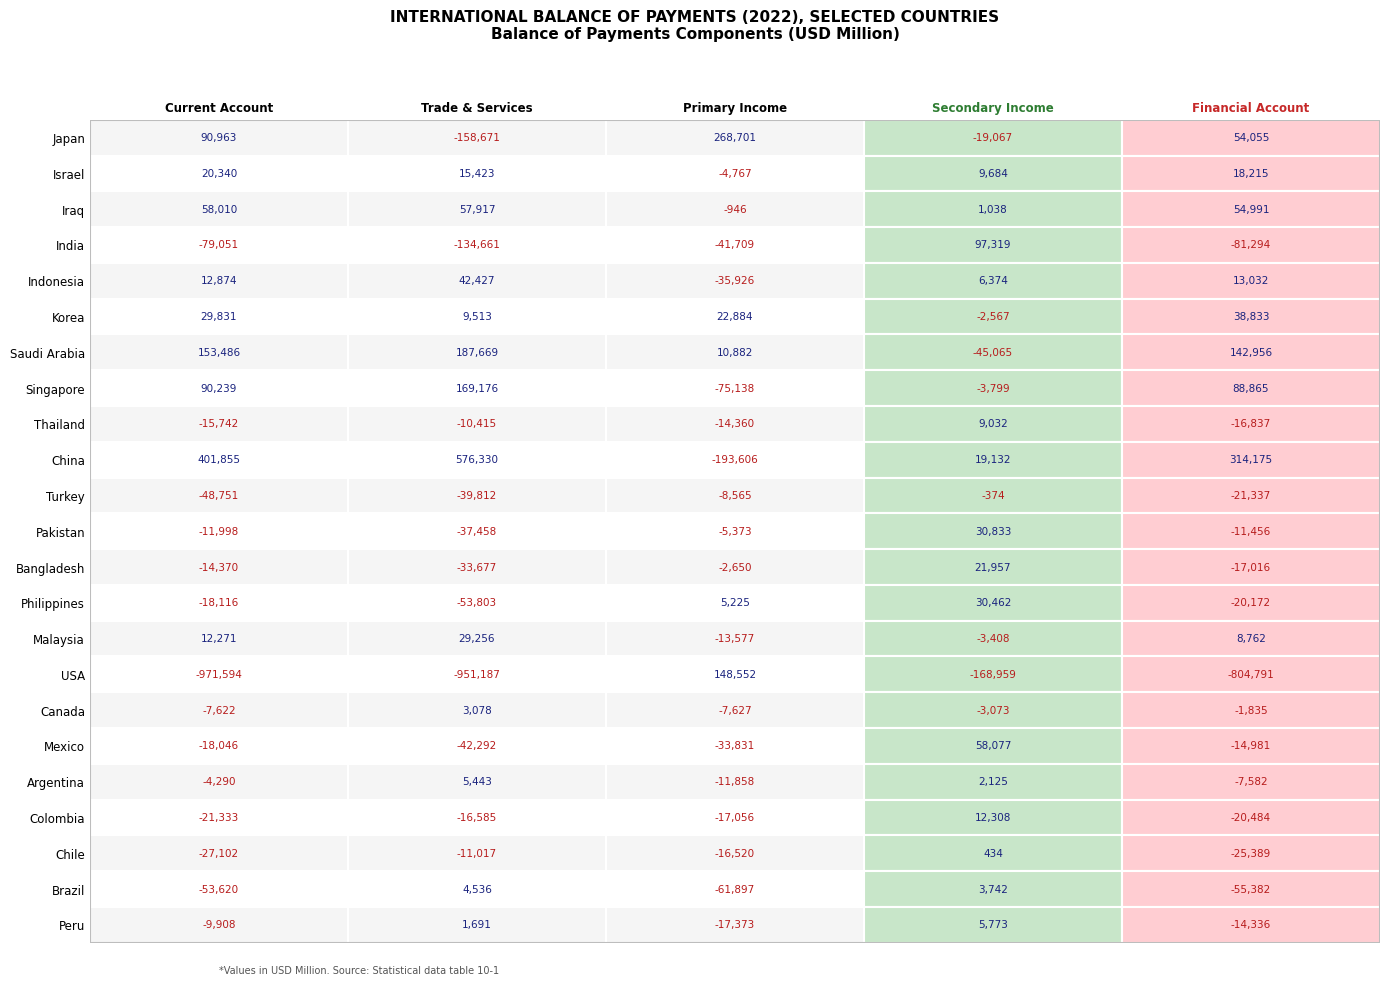

How many data points in India are above -79050?

2